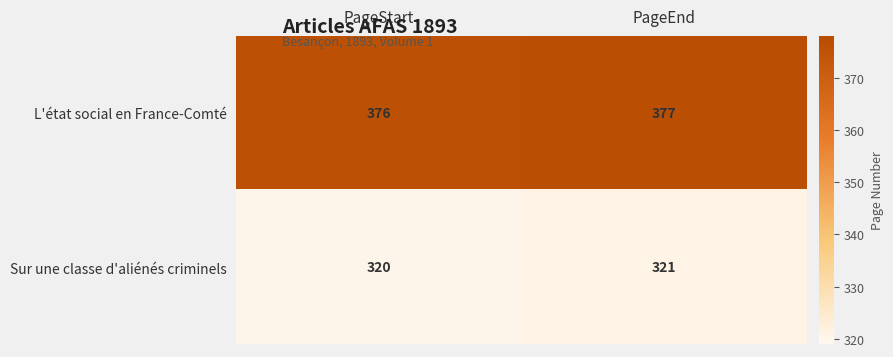

At which category does the chart reach its minimum across all series?

PageStart